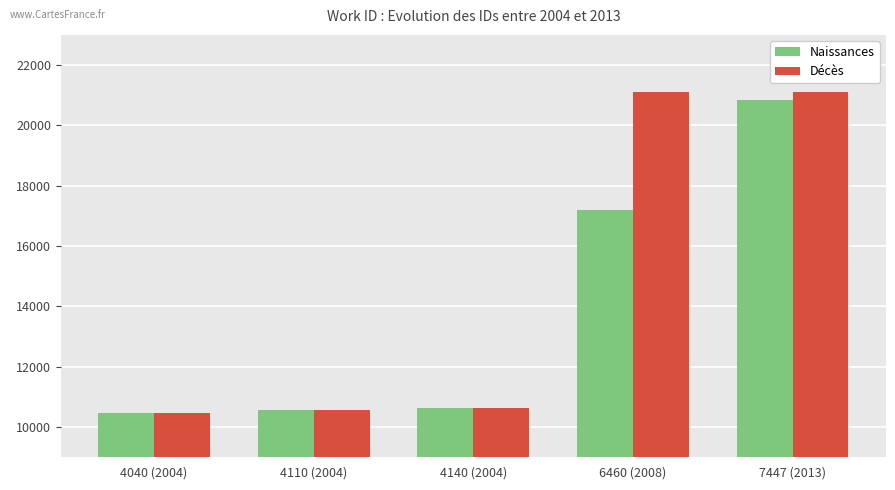

Which series has the largest range (max minus min)?

Décès